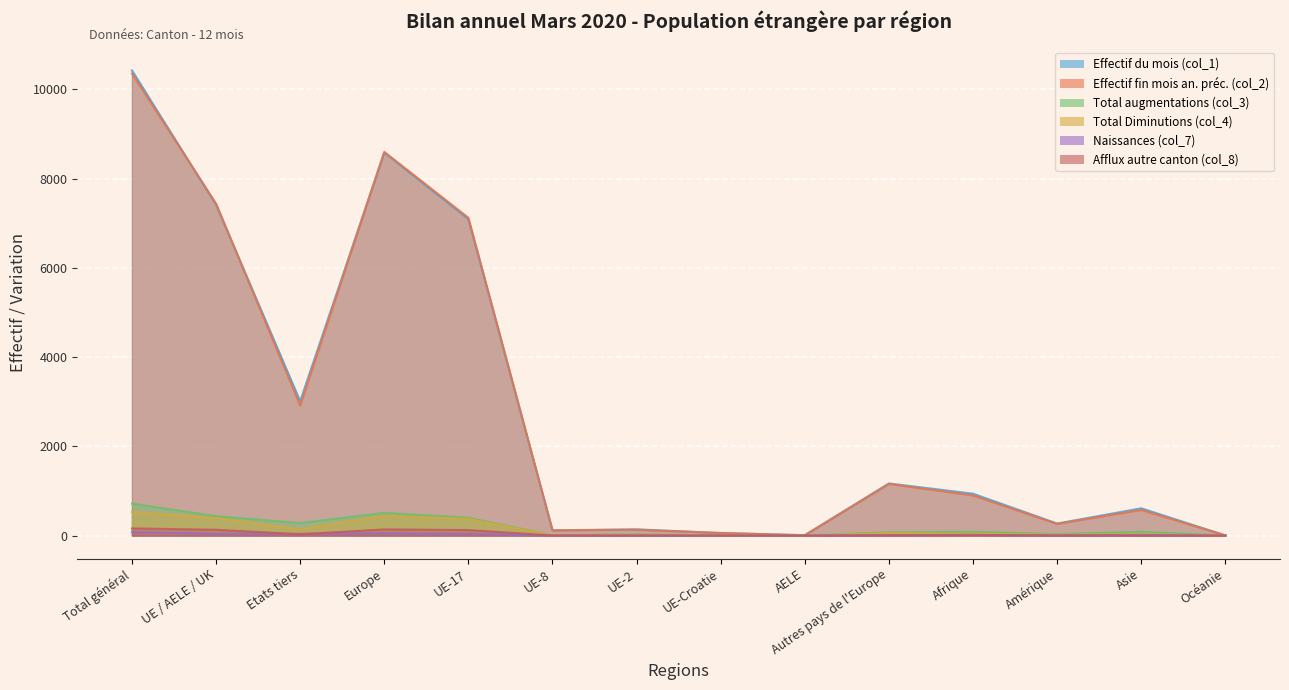

What is the approximate value of Effectif fin mois an. préc. (col_2) at Asie, to the nearest 50?

600